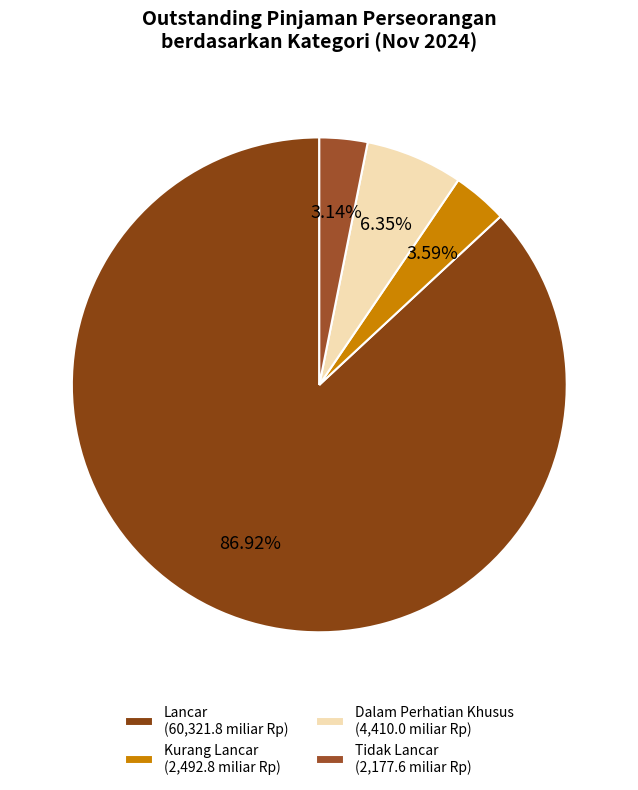

Count the number of slices in the pie.

4